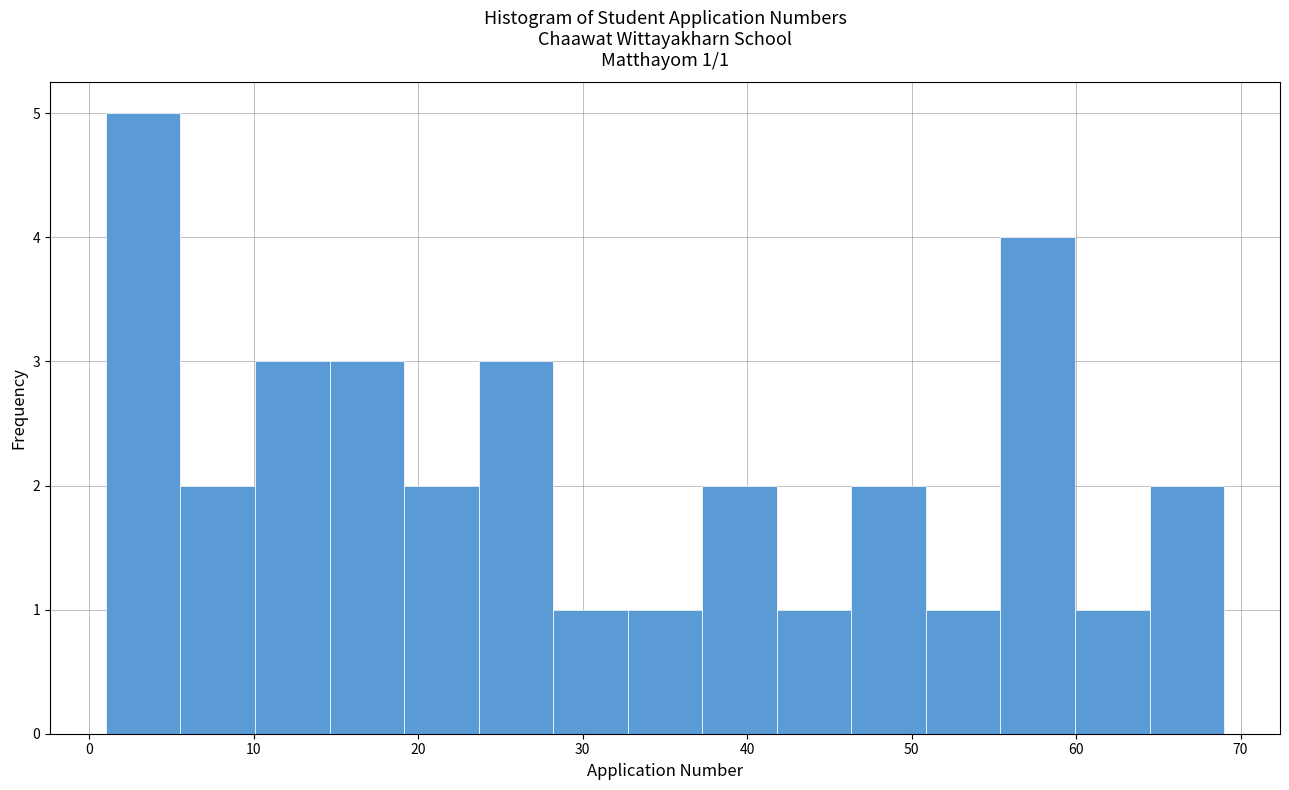

Over which range of the x-axis is the bar tallest?

1 to 6